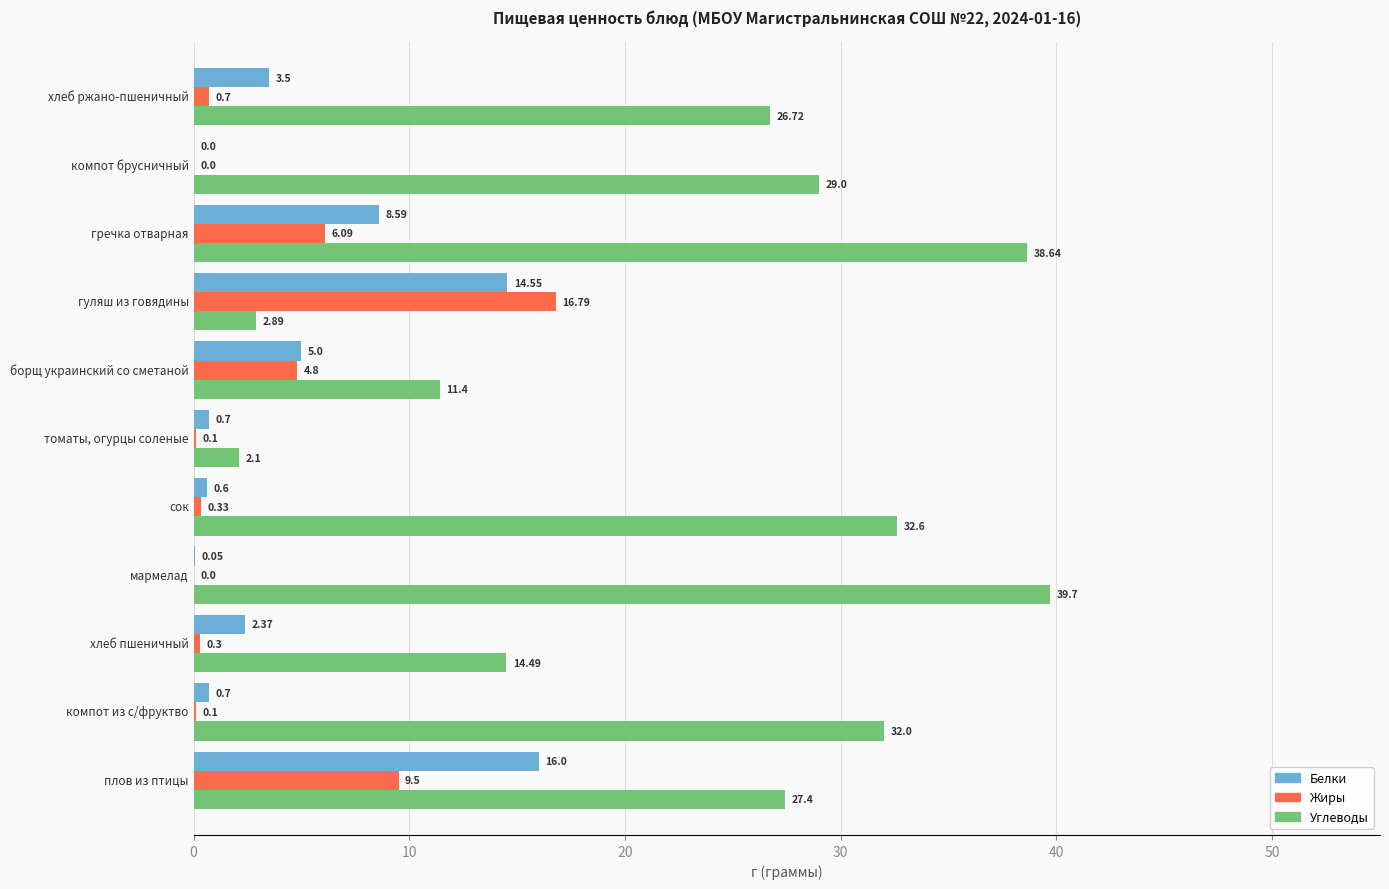

What is the total value across all series at сок?

33.5